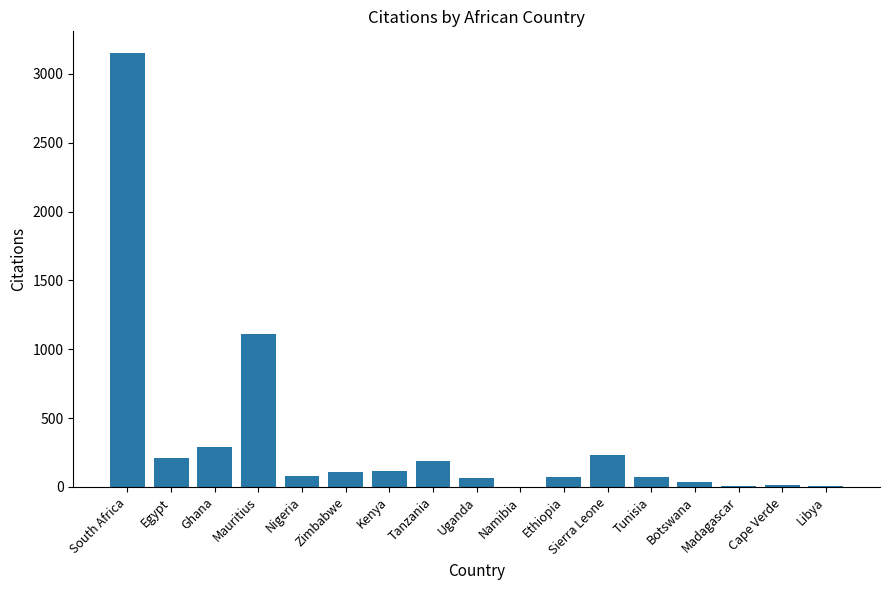

Which has a higher value, Mauritius or Nigeria?

Mauritius